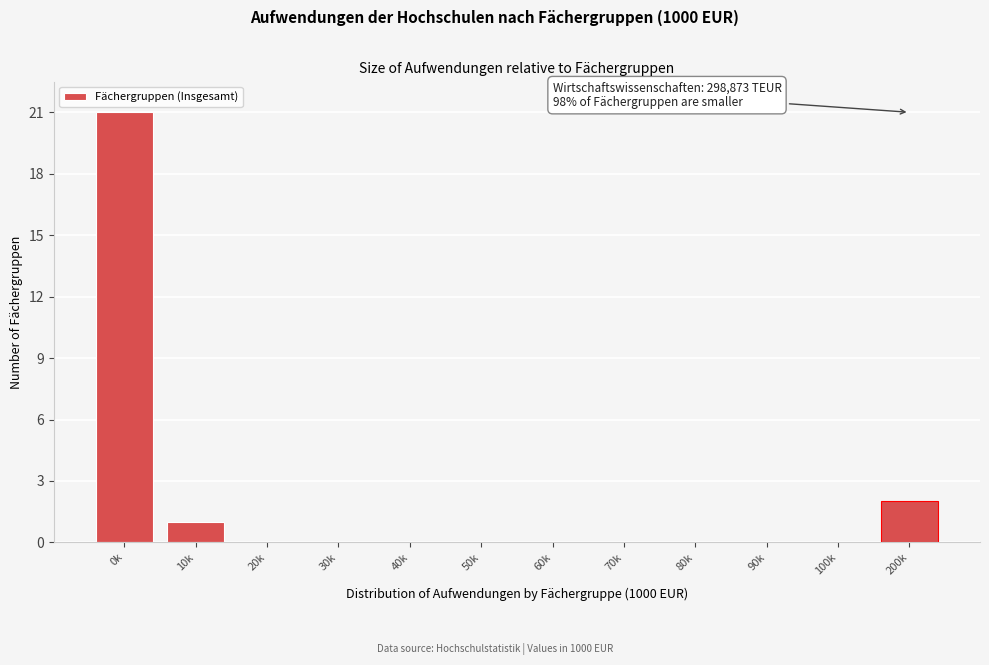

Reading left to right, what are all the values shown in this chart?

0k=21	10k=1	20k=0	30k=0	40k=0	50k=0	60k=0	70k=0	80k=0	90k=0	100k=0	200k=2